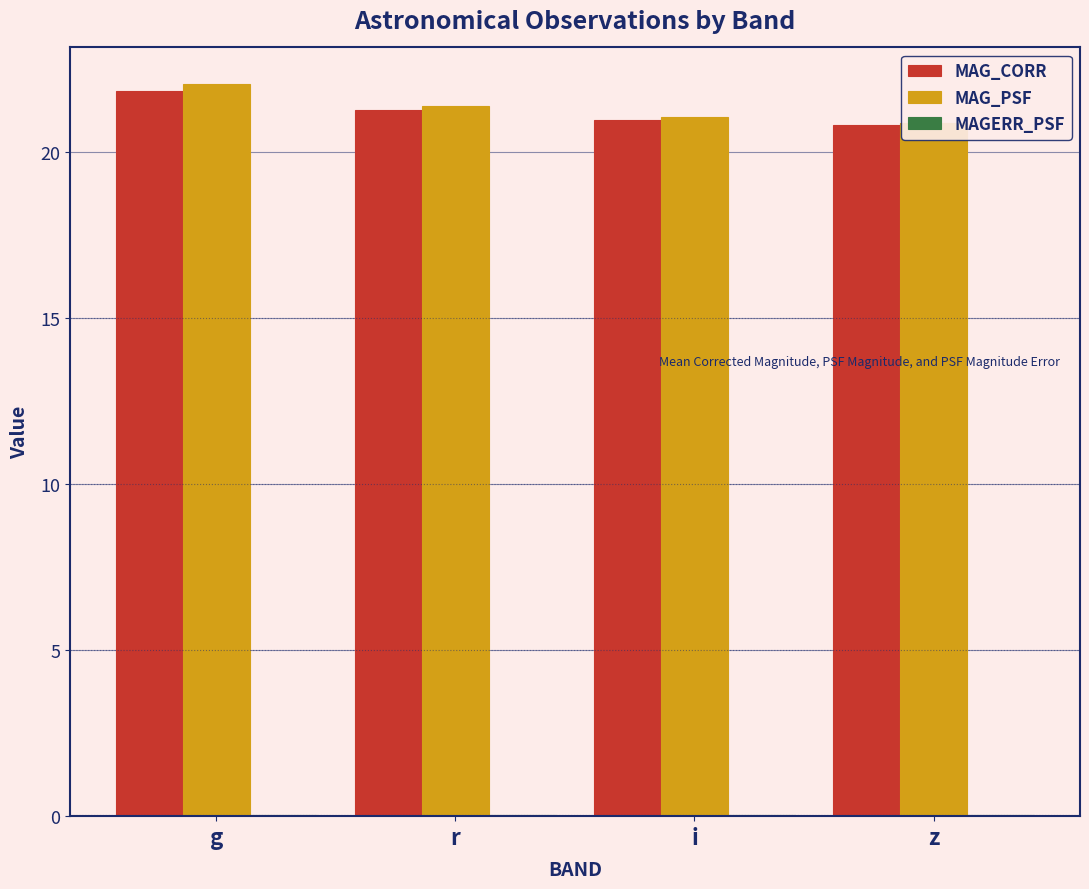

How many bars are there in total?

12